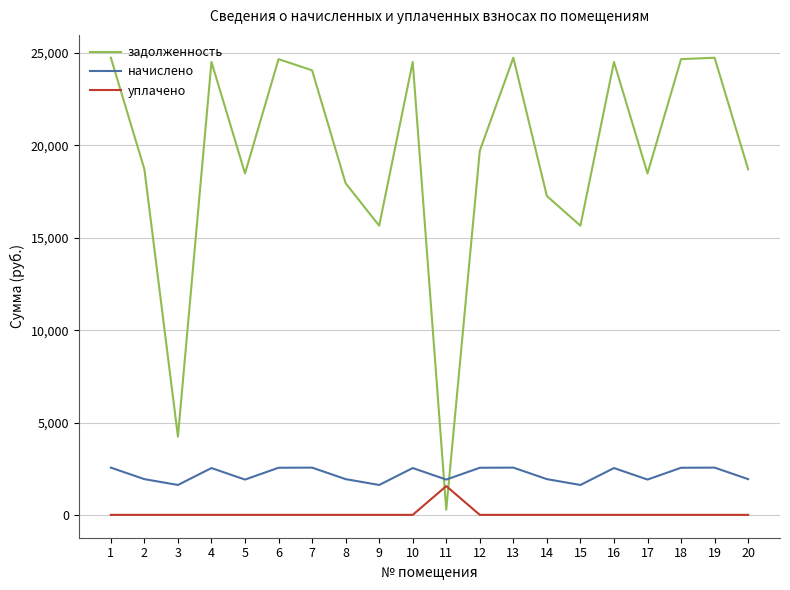

Does the chart have visible grid lines?

Yes